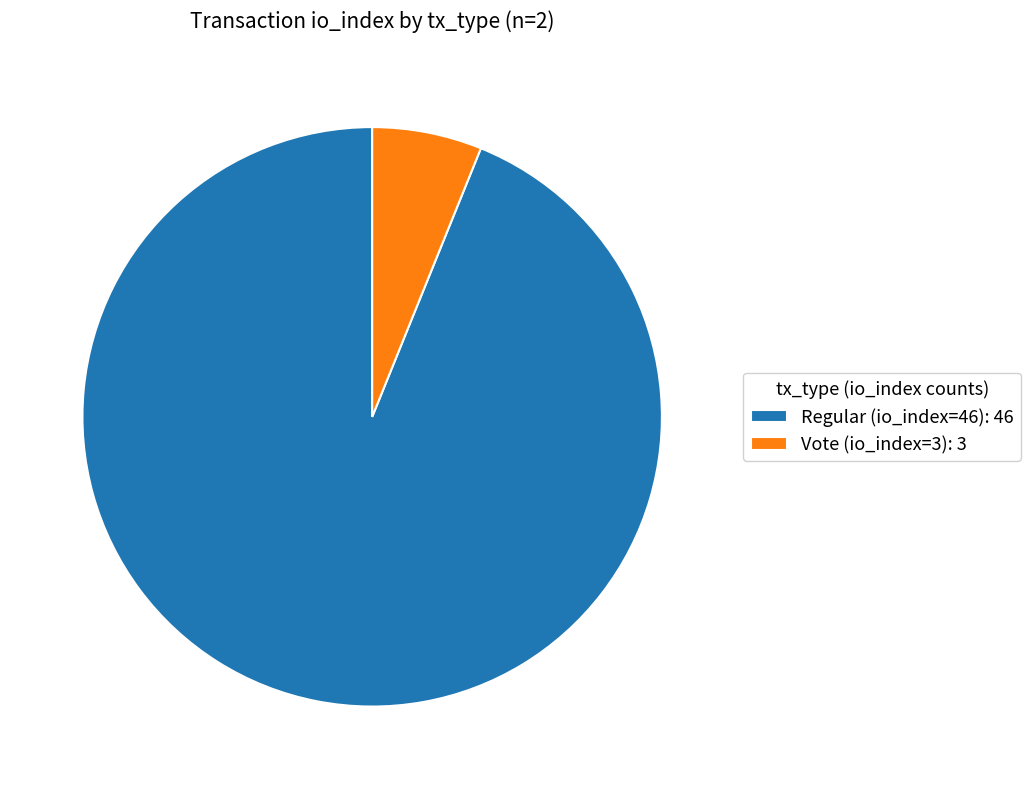

Does any single category account for the majority?

Yes